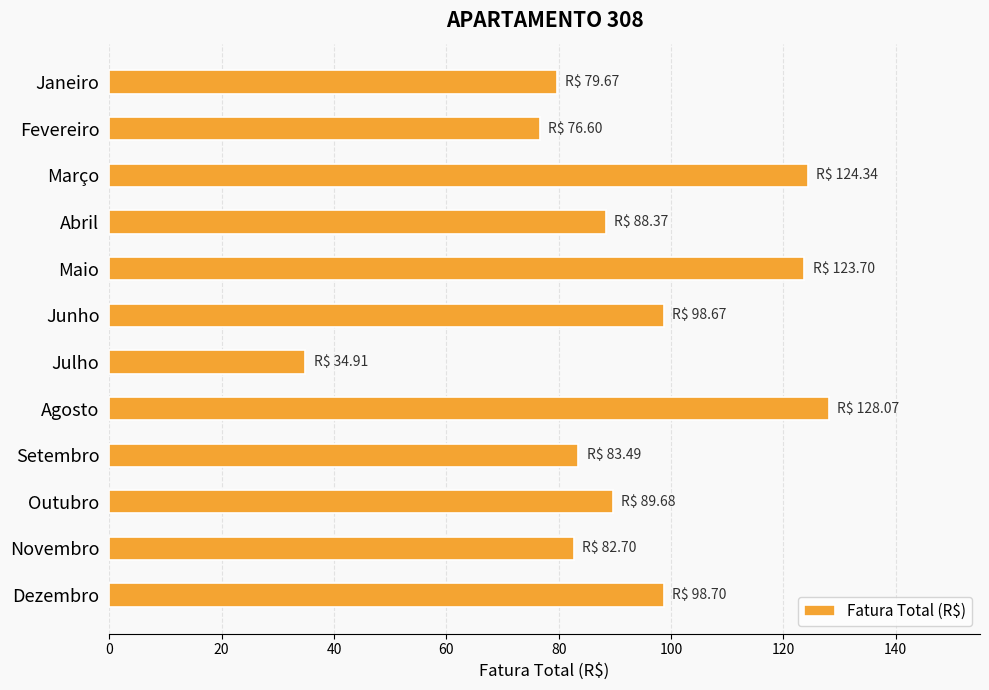

How many data points does each series have?

12